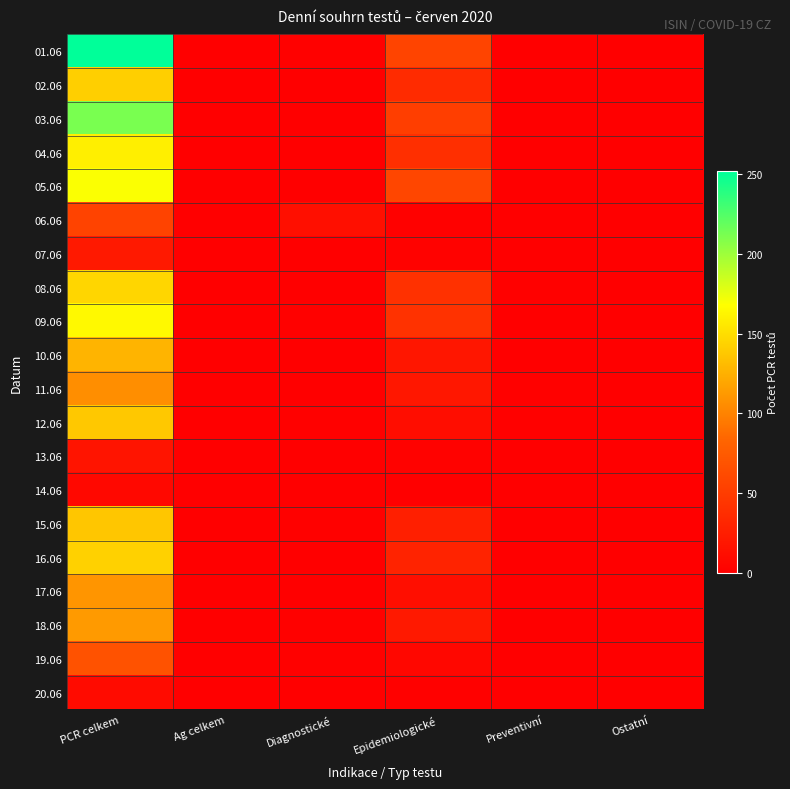

Reading left to right, extract all data points from this chart.

01.06: PCR celkem=252	Ag celkem=0	Diagnostické=1	Epidemiologické=57	Preventivní=0	Ostatní=0
02.06: PCR celkem=142	Ag celkem=0	Diagnostické=0	Epidemiologické=36	Preventivní=0	Ostatní=0
03.06: PCR celkem=212	Ag celkem=0	Diagnostické=0	Epidemiologické=52	Preventivní=0	Ostatní=0
04.06: PCR celkem=159	Ag celkem=0	Diagnostické=0	Epidemiologické=39	Preventivní=0	Ostatní=0
05.06: PCR celkem=169	Ag celkem=0	Diagnostické=0	Epidemiologické=58	Preventivní=0	Ostatní=0
06.06: PCR celkem=56	Ag celkem=0	Diagnostické=13	Epidemiologické=1	Preventivní=0	Ostatní=0
07.06: PCR celkem=21	Ag celkem=0	Diagnostické=0	Epidemiologické=2	Preventivní=0	Ostatní=0
08.06: PCR celkem=146	Ag celkem=0	Diagnostické=0	Epidemiologické=41	Preventivní=1	Ostatní=0
09.06: PCR celkem=165	Ag celkem=0	Diagnostické=1	Epidemiologické=42	Preventivní=0	Ostatní=0
10.06: PCR celkem=127	Ag celkem=0	Diagnostické=0	Epidemiologické=19	Preventivní=0	Ostatní=0
11.06: PCR celkem=106	Ag celkem=0	Diagnostické=0	Epidemiologické=20	Preventivní=1	Ostatní=0
12.06: PCR celkem=138	Ag celkem=0	Diagnostické=1	Epidemiologické=11	Preventivní=1	Ostatní=0
13.06: PCR celkem=17	Ag celkem=0	Diagnostické=0	Epidemiologické=2	Preventivní=0	Ostatní=0
14.06: PCR celkem=7	Ag celkem=0	Diagnostické=0	Epidemiologické=0	Preventivní=0	Ostatní=0
15.06: PCR celkem=137	Ag celkem=0	Diagnostické=1	Epidemiologické=26	Preventivní=0	Ostatní=0
16.06: PCR celkem=143	Ag celkem=0	Diagnostické=0	Epidemiologické=30	Preventivní=0	Ostatní=0
17.06: PCR celkem=110	Ag celkem=0	Diagnostické=0	Epidemiologické=12	Preventivní=0	Ostatní=0
18.06: PCR celkem=113	Ag celkem=0	Diagnostické=1	Epidemiologické=21	Preventivní=0	Ostatní=0
19.06: PCR celkem=68	Ag celkem=0	Diagnostické=1	Epidemiologické=6	Preventivní=0	Ostatní=0
20.06: PCR celkem=10	Ag celkem=0	Diagnostické=0	Epidemiologické=1	Preventivní=0	Ostatní=0